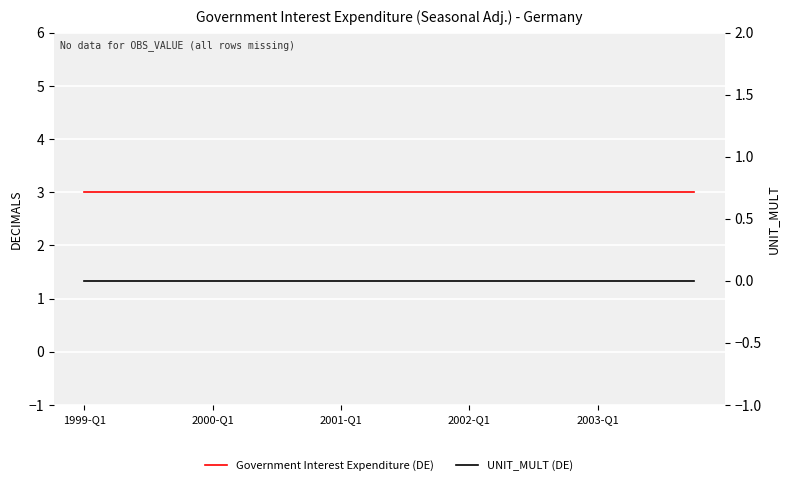

Rank the series by their average value, from lowest to highest.

UNIT_MULT (DE), Government Interest Expenditure (DE)